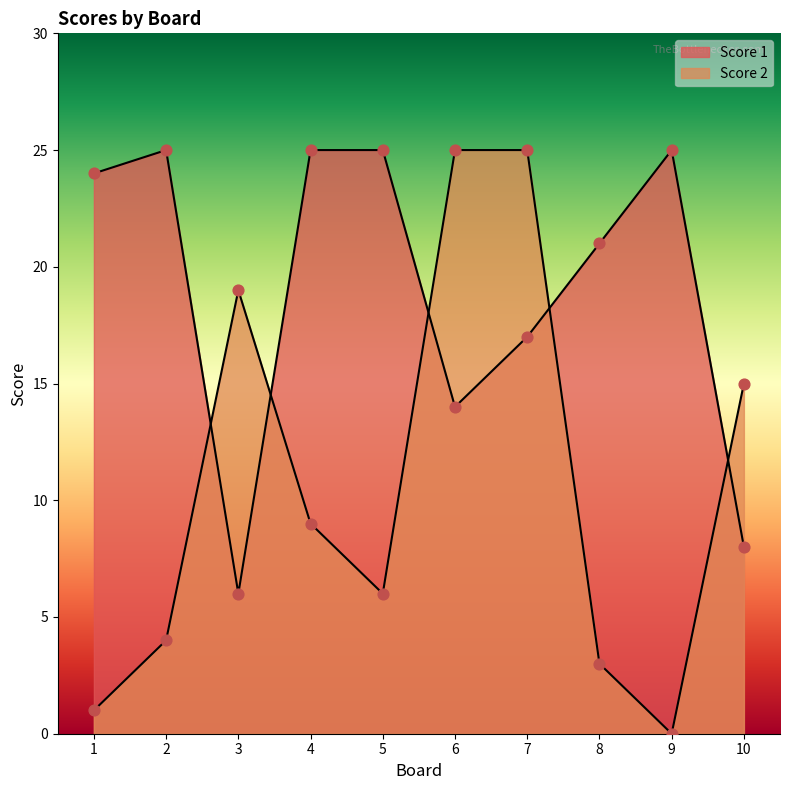

Which series contains the lowest Y value?

Score 2